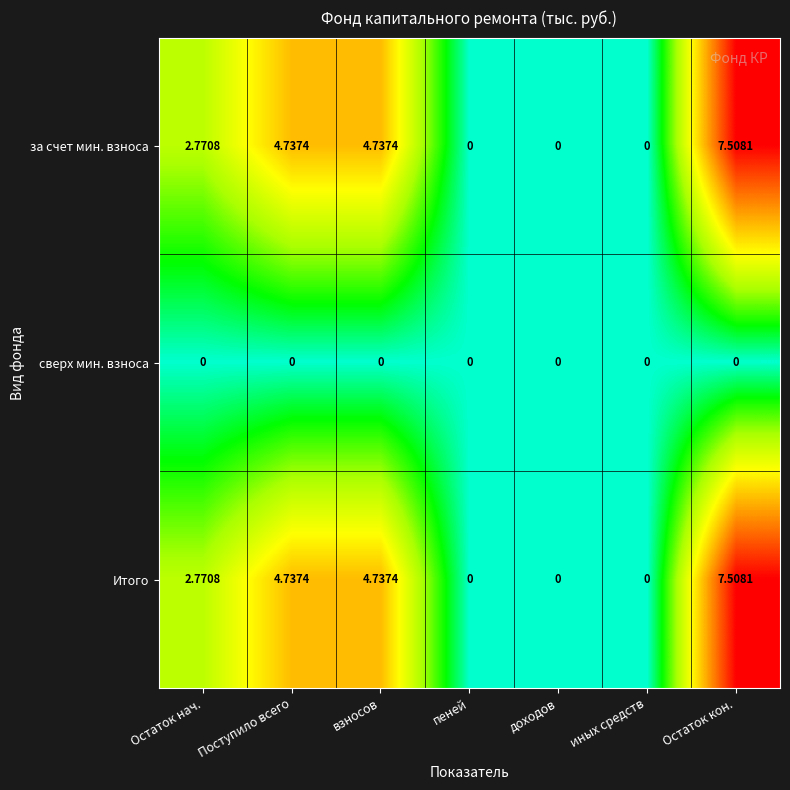

How many data points does each series have?

7